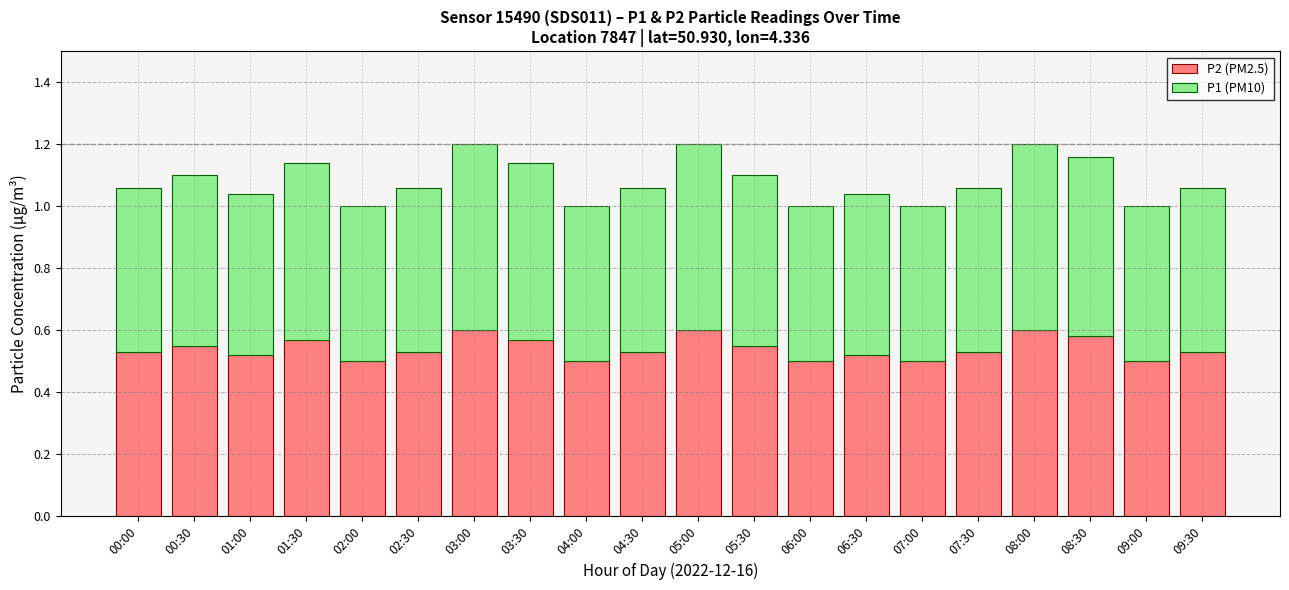

How many P2 (PM2.5) values are between 0 and 1?

20